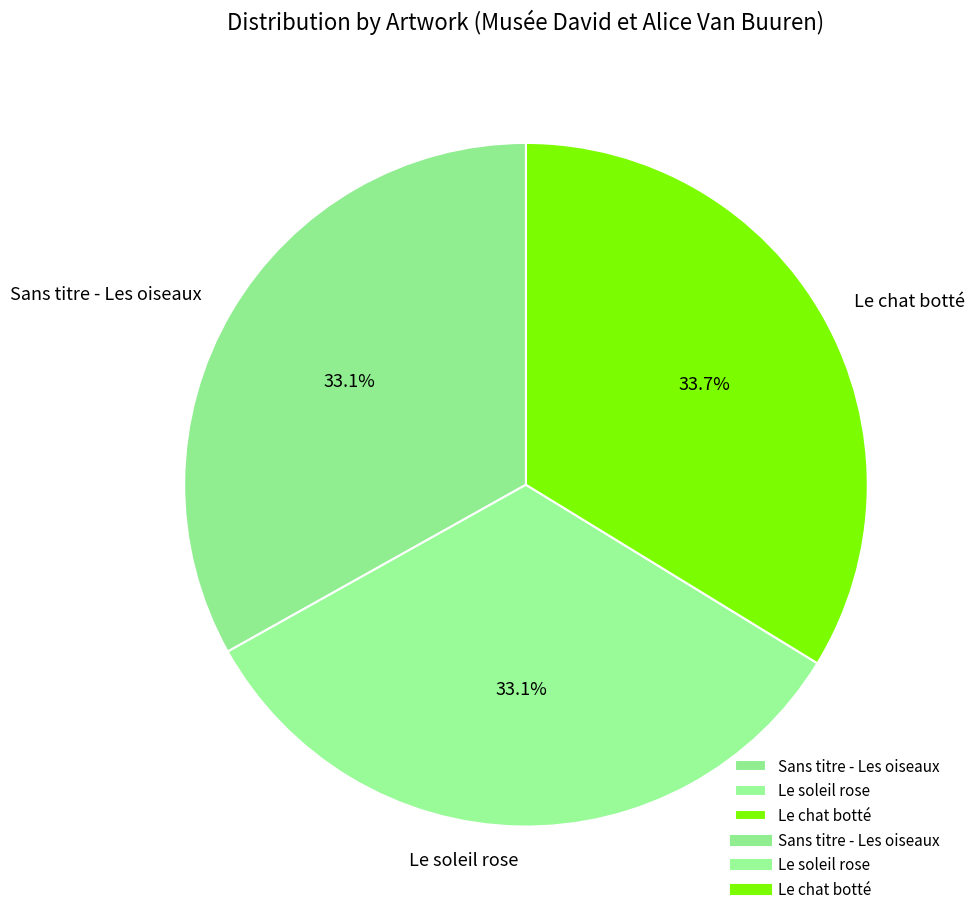

True or false: Le soleil rose accounts for 33% of the total.

True